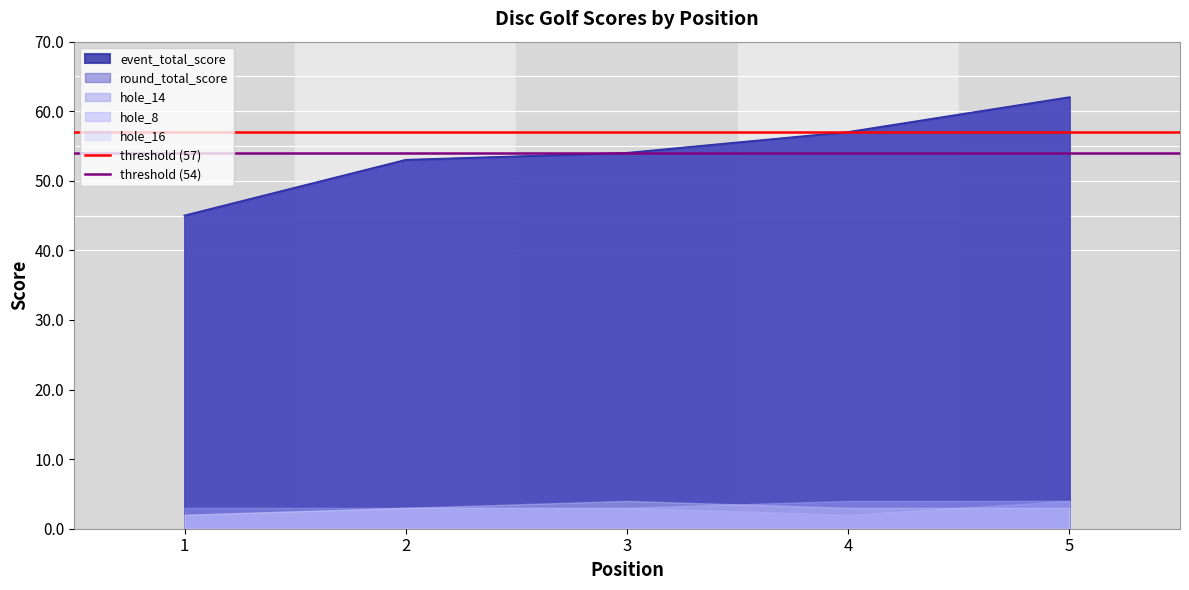

Is it true that event_total_score equals 12 at 4?

False